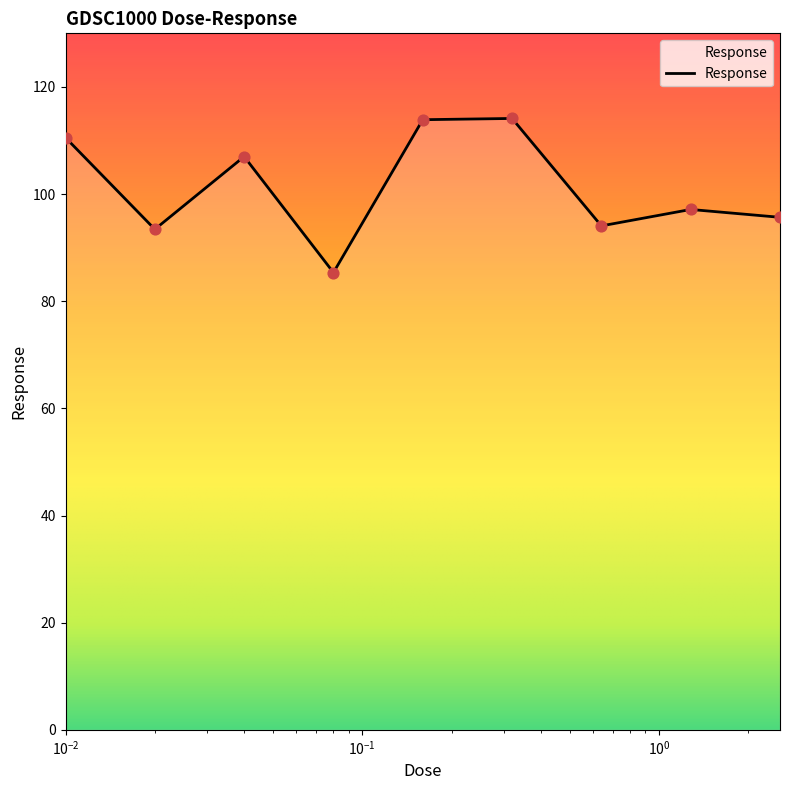

What is the minimum value shown in the chart?

85.4